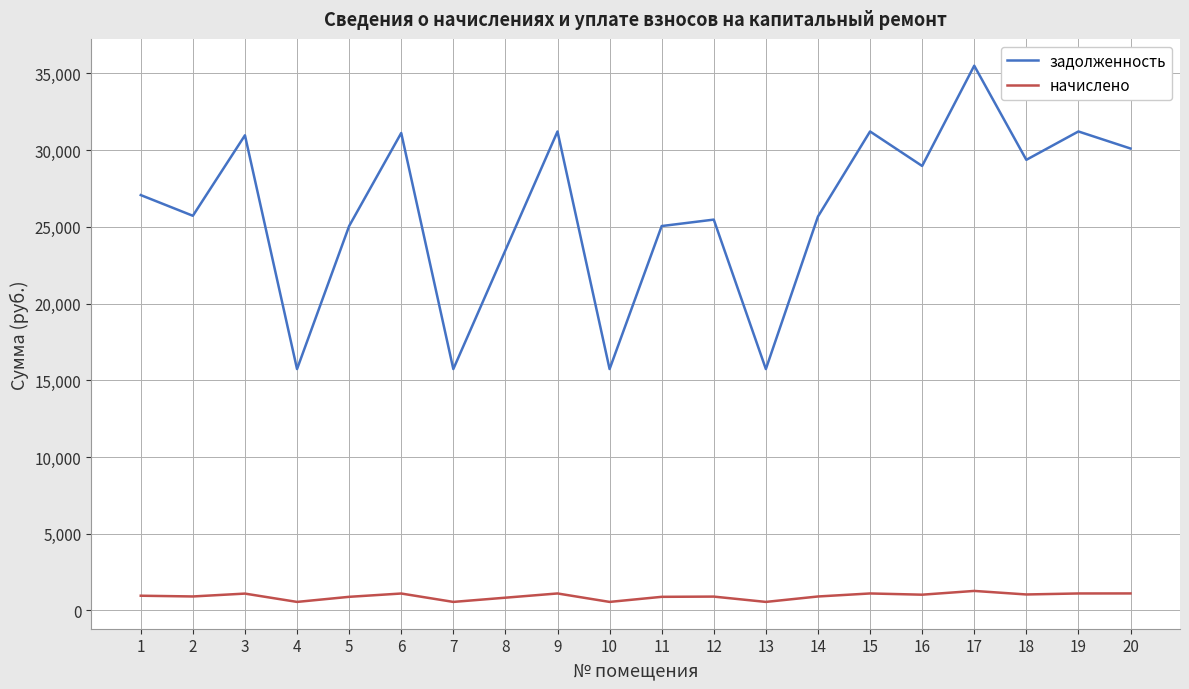

At how many categories does at least one series exceed 7499?

20